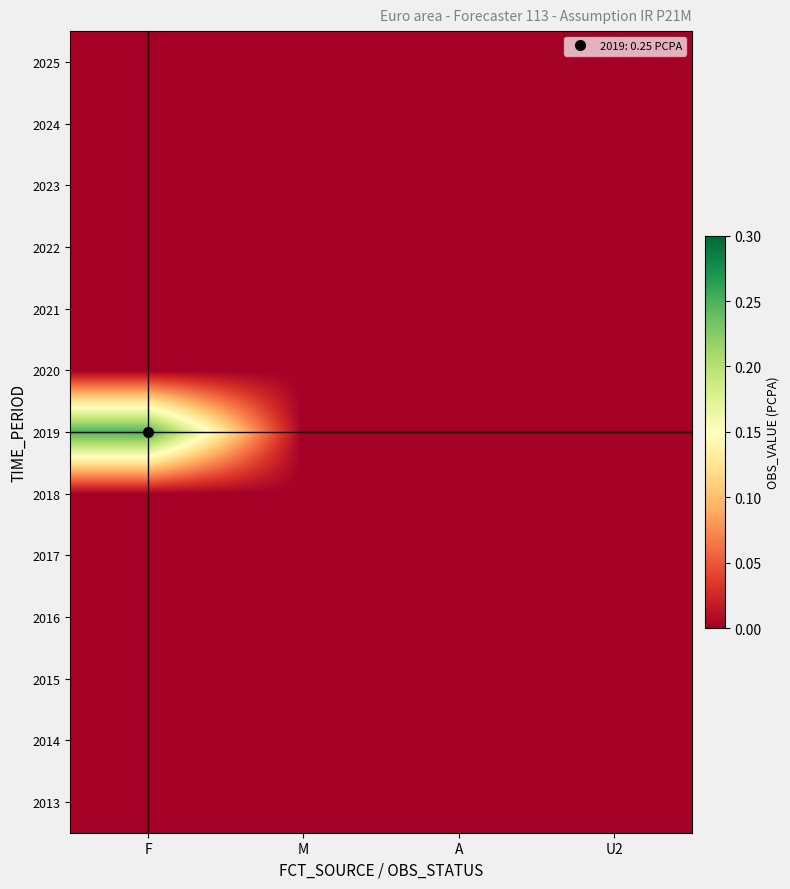

Rank the series at U2 from lowest to highest value.

2013, 2014, 2015, 2016, 2017, 2018, 2019, 2020, 2021, 2022, 2023, 2024, 2025